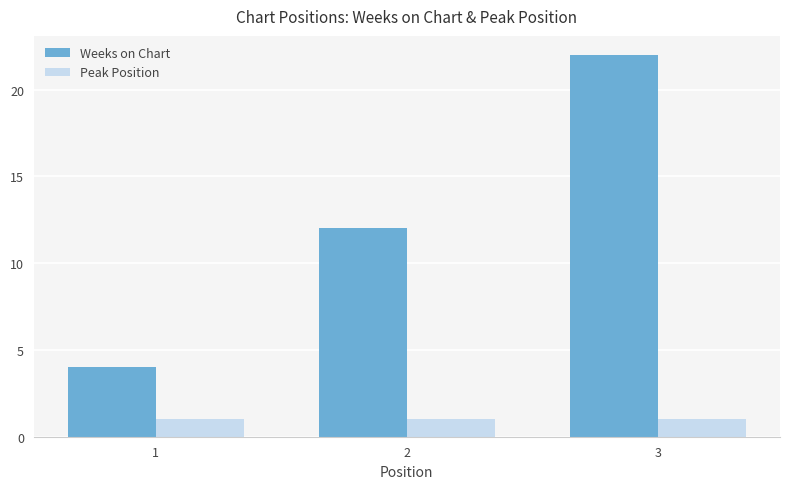

What is the sum of all Peak Position values?

3